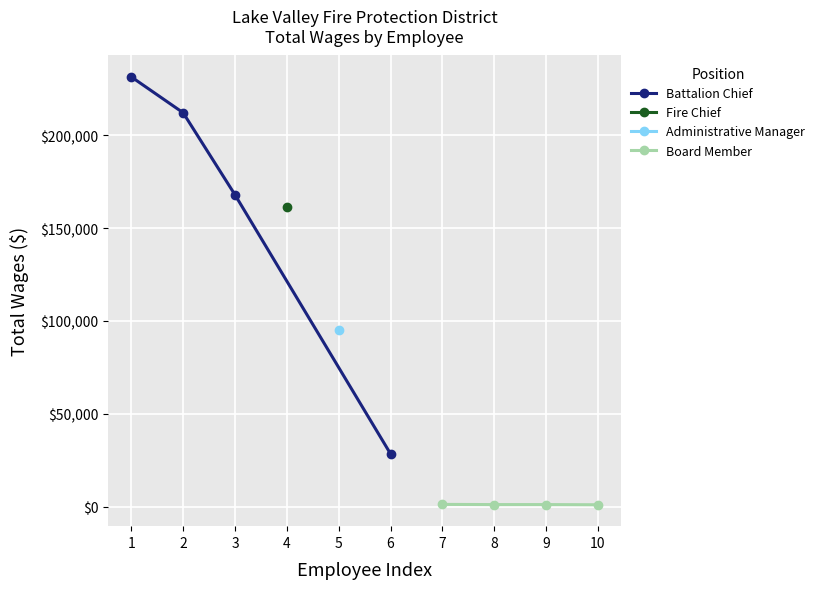

List the labels in order of Battalion Chief value, smallest first.

6, 3, 2, 1